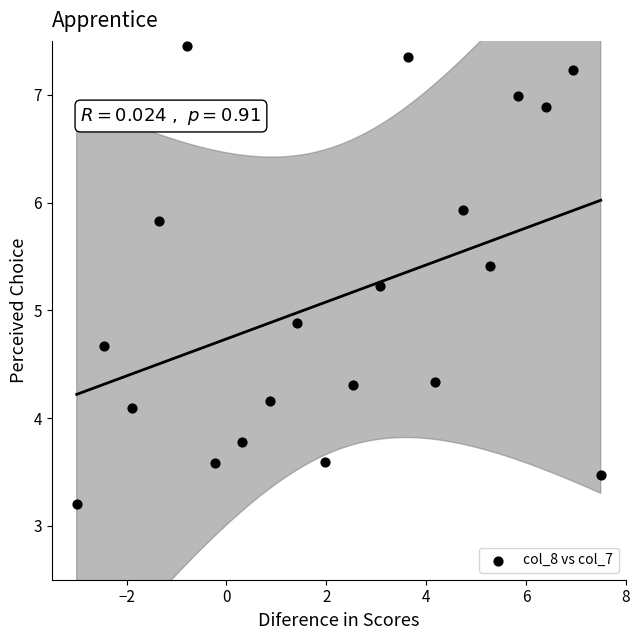

What Y value in the scatter plot is closest to 5?

4.9